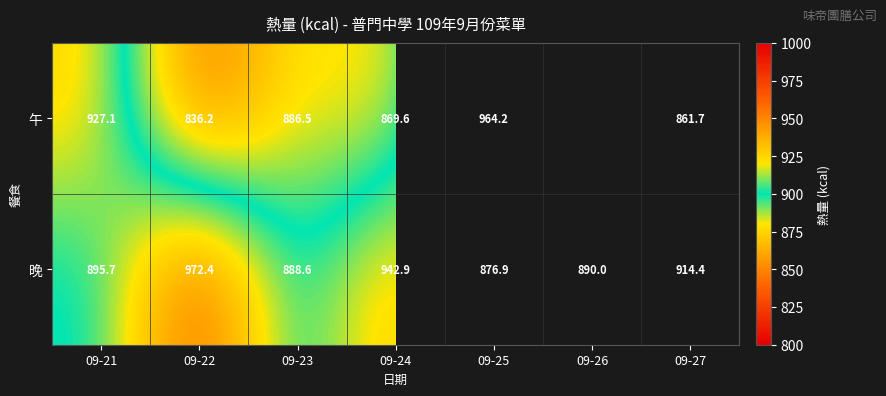

Where is 晚 nearest to the value 924?

09-27